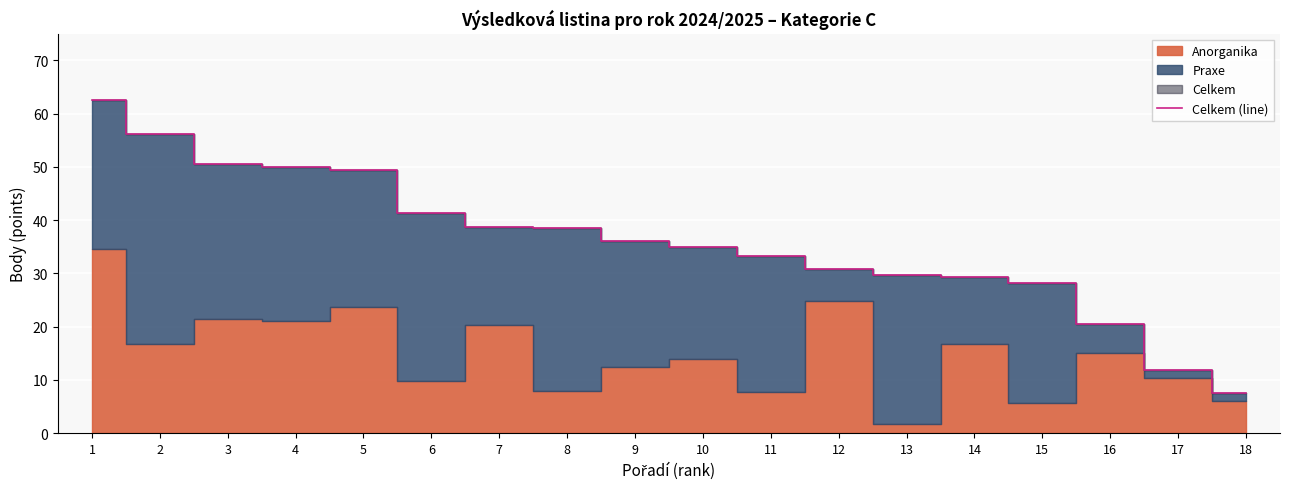

How many data points are less than 36?

9